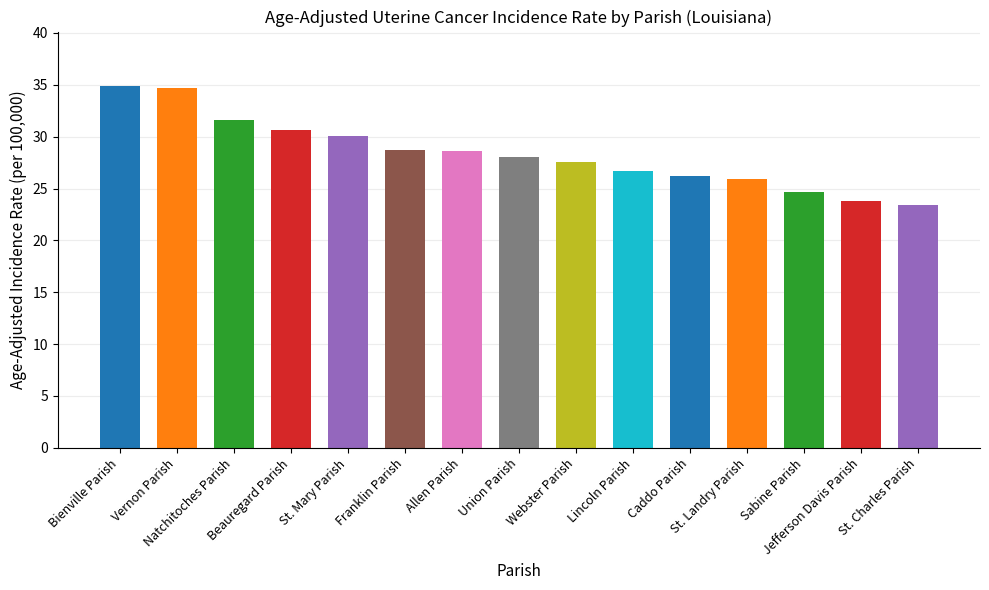

Is it true that the value at Caddo Parish is 26.2?

True